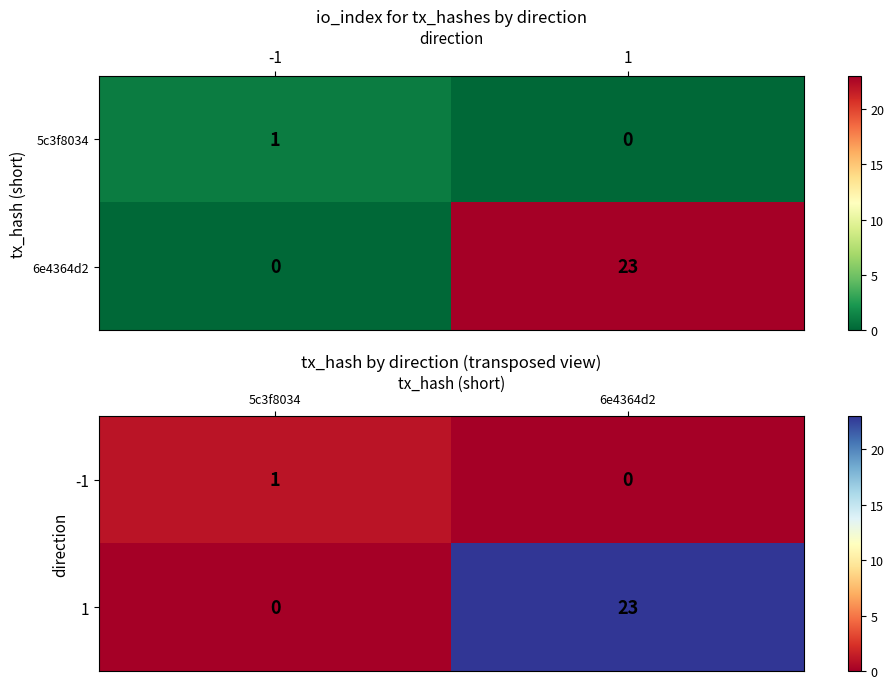

Read the 1 value at 6e4364d2.

23